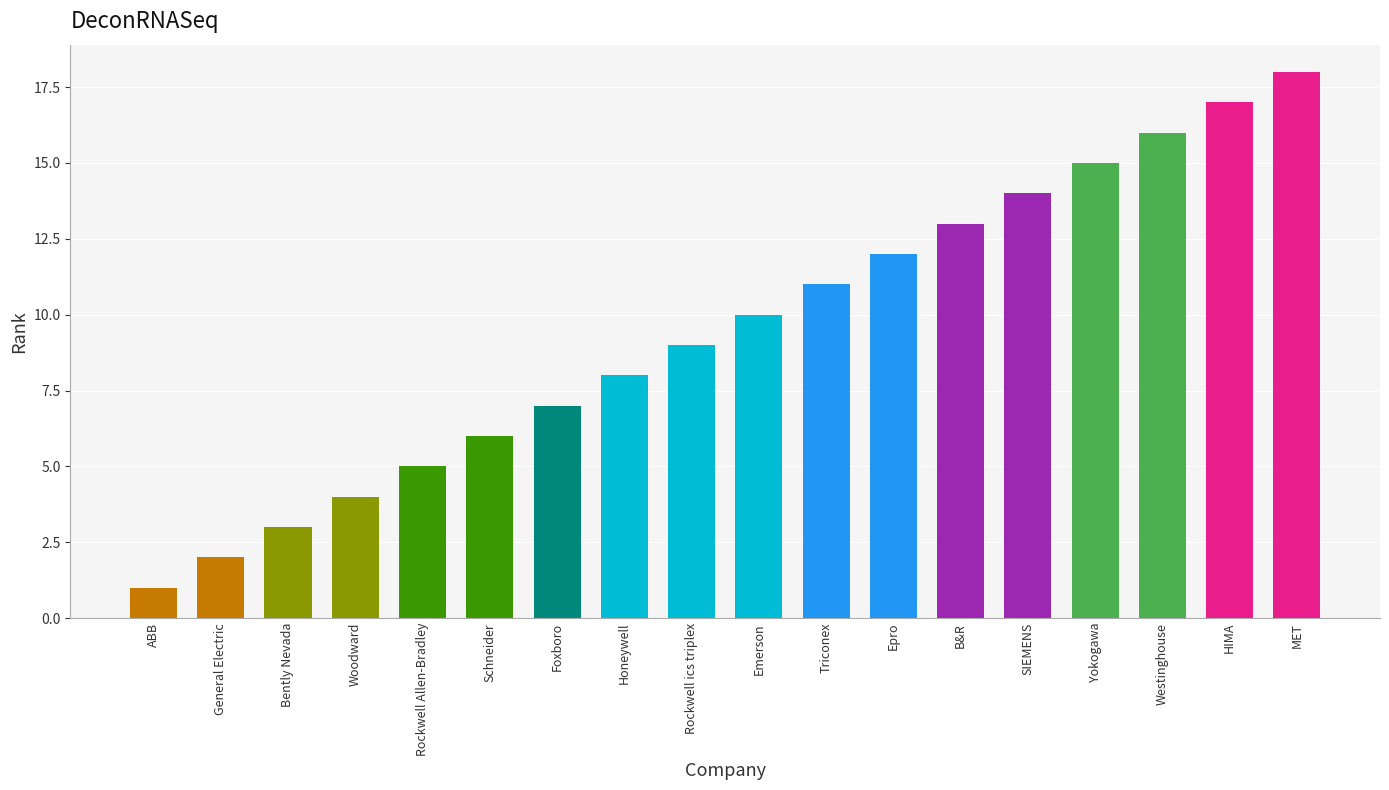

Rank the categories by value from lowest to highest.

ABB, General Electric, Bently Nevada, Woodward, Rockwell Allen-Bradley, Schneider, Foxboro, Honeywell, Rockwell ics triplex, Emerson, Triconex, Epro, B&R, SIEMENS, Yokogawa, Westinghouse, HIMA, MET